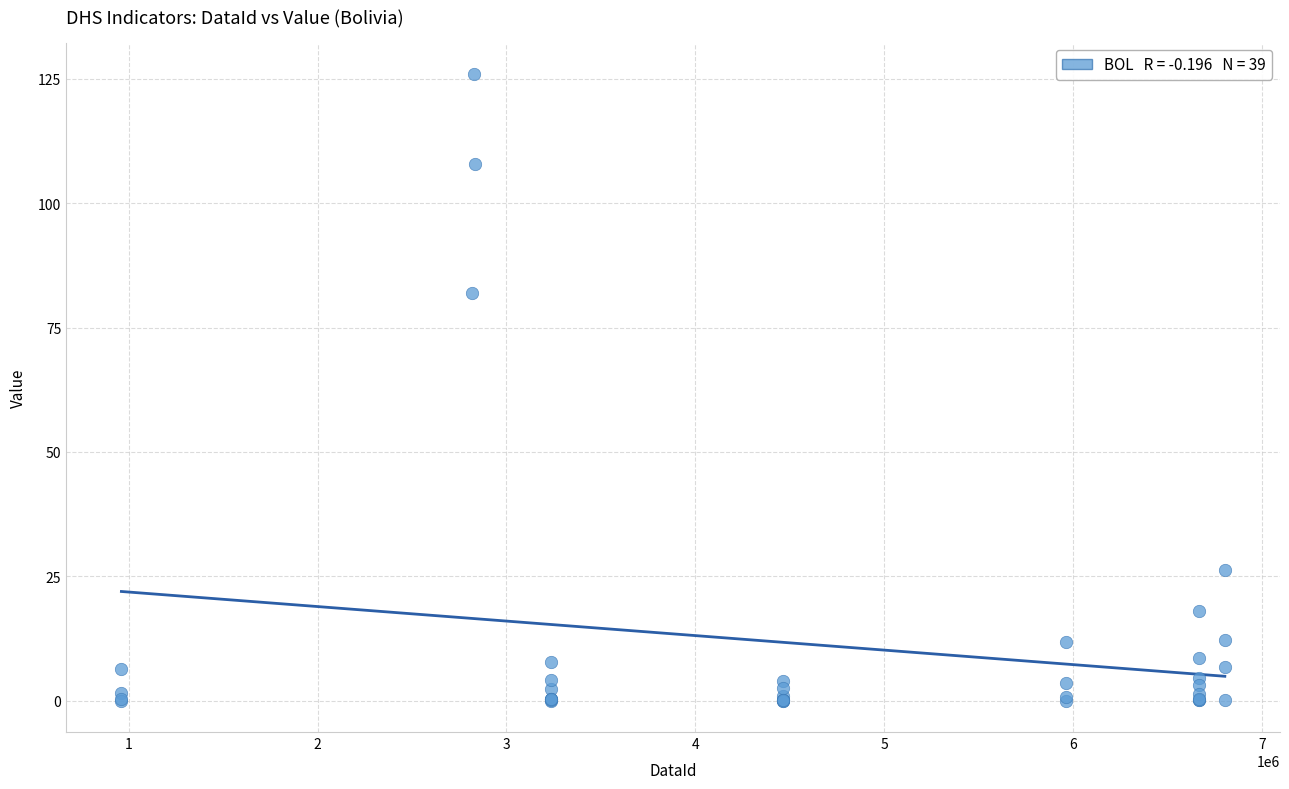

What Y value in the scatter plot is closest to 63?

82.0